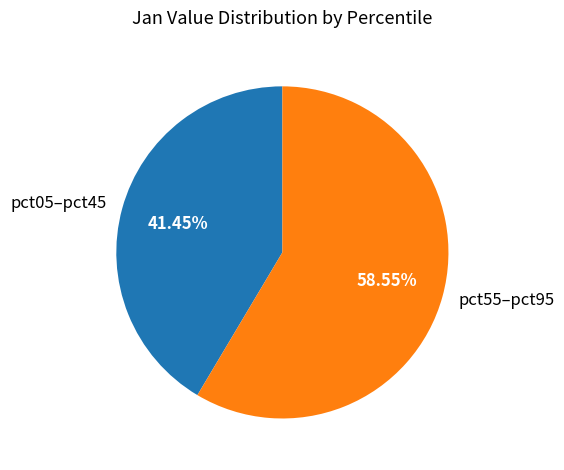

Combined, do pct05–pct45 and pct55–pct95 account for over 50%?

Yes